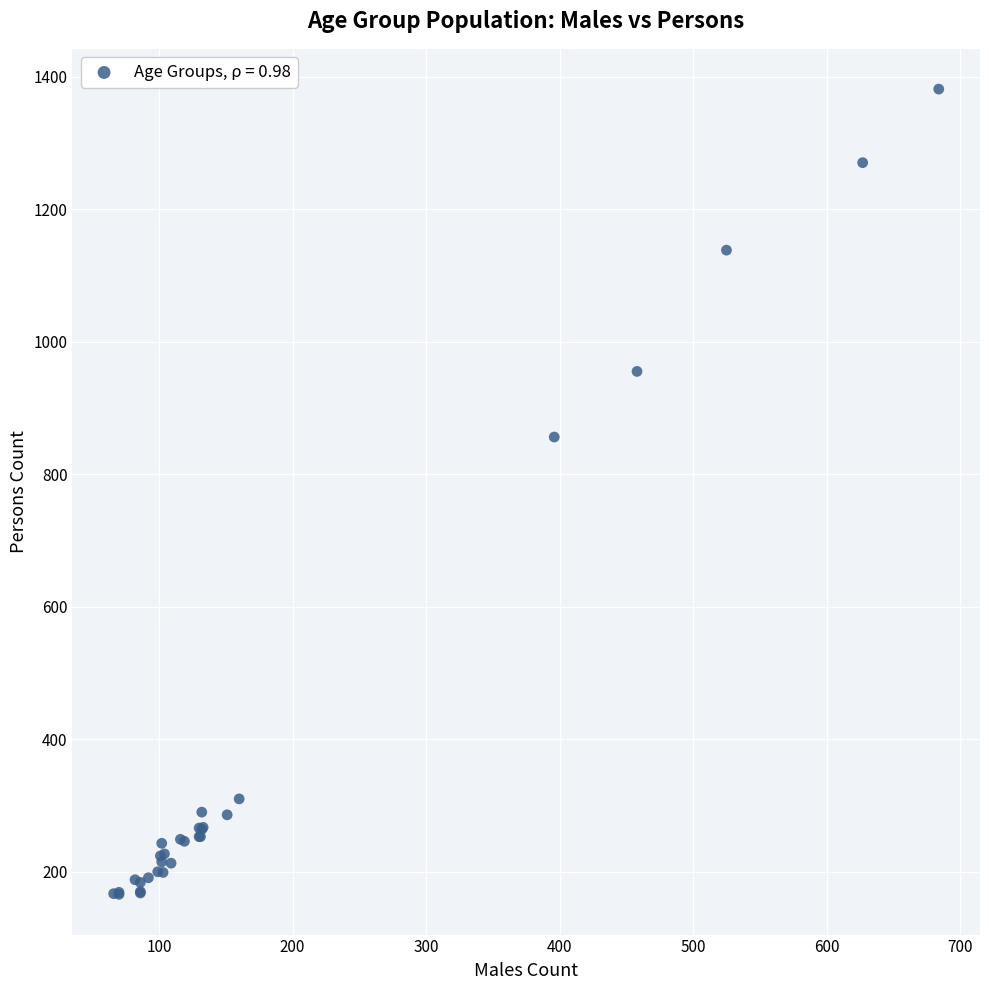

What Y value in the scatter plot is closest to 773?

856